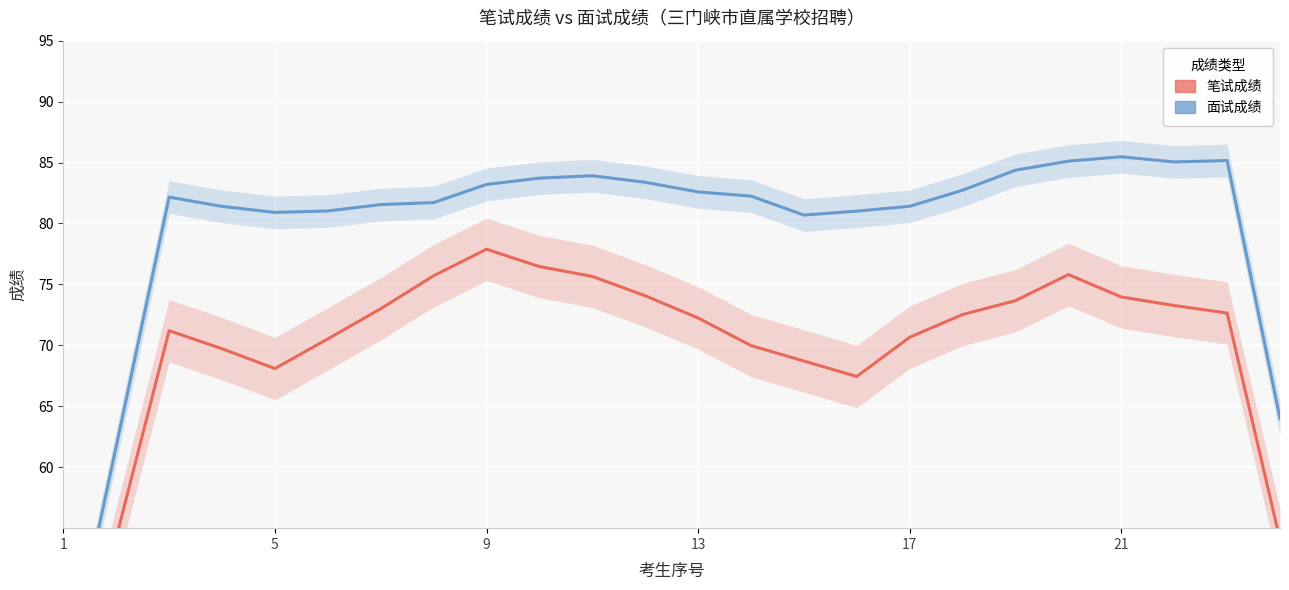

How many categories are shown in the chart?

24